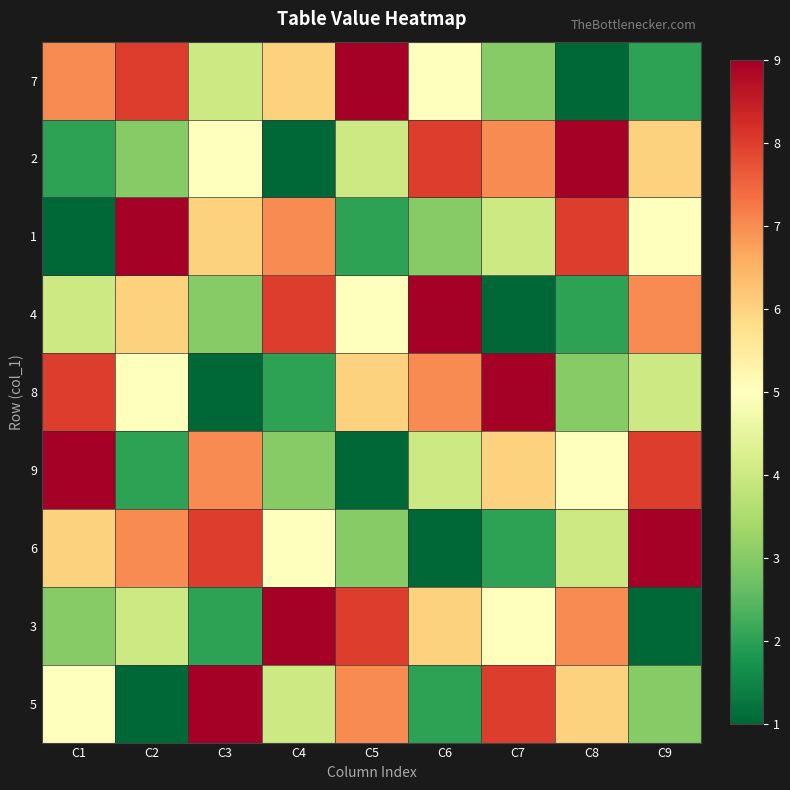

At which category does the chart reach its peak across all series?

C5